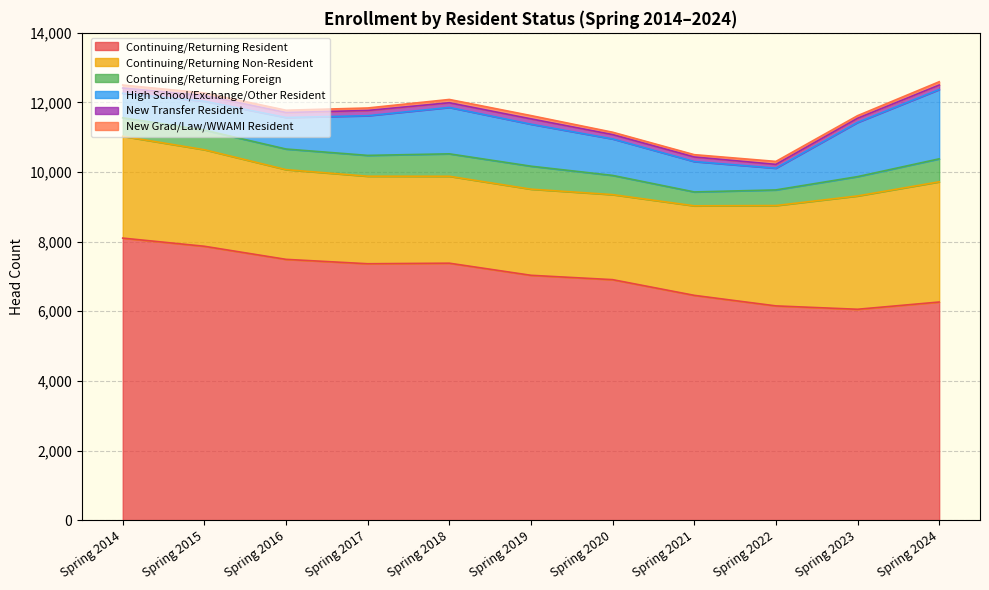

True or false: Continuing/Returning Foreign and New Transfer Resident cross at least once.

False